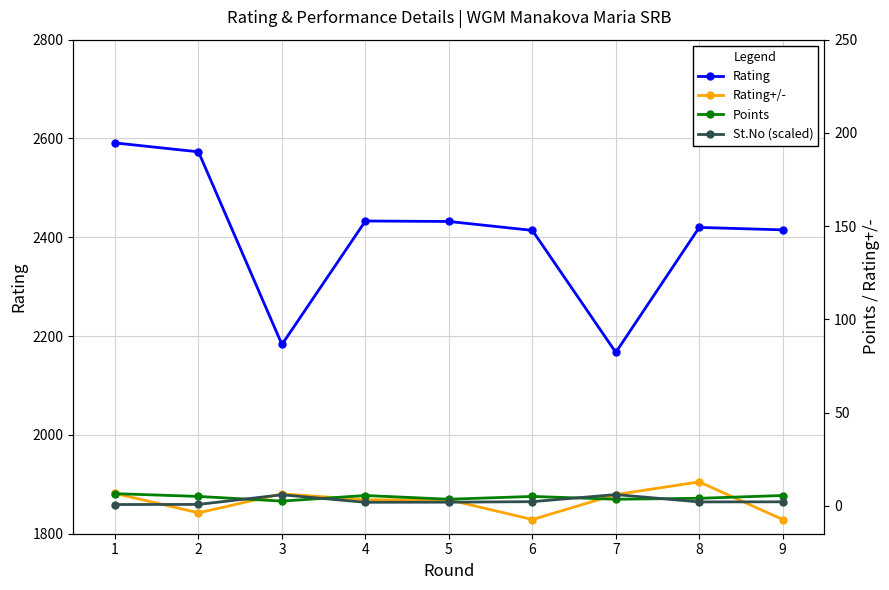

Which category has the lowest value in the Rating+/- series?

6